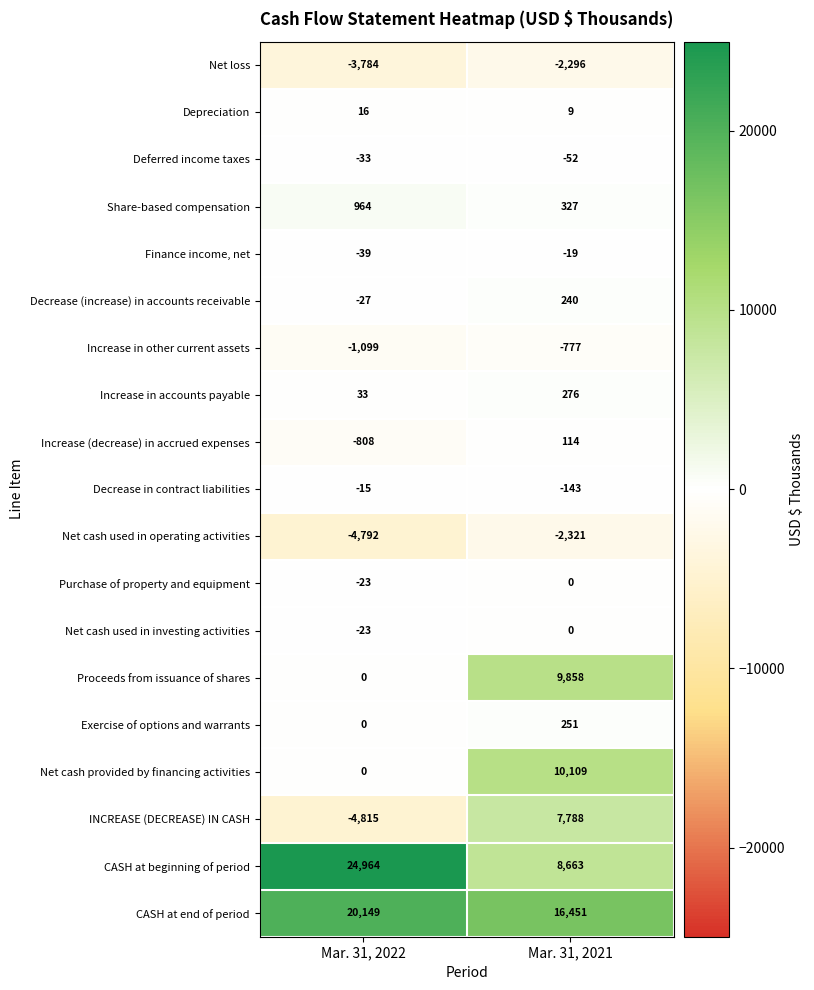

What is the average value of the CASH at end of period series?

18300